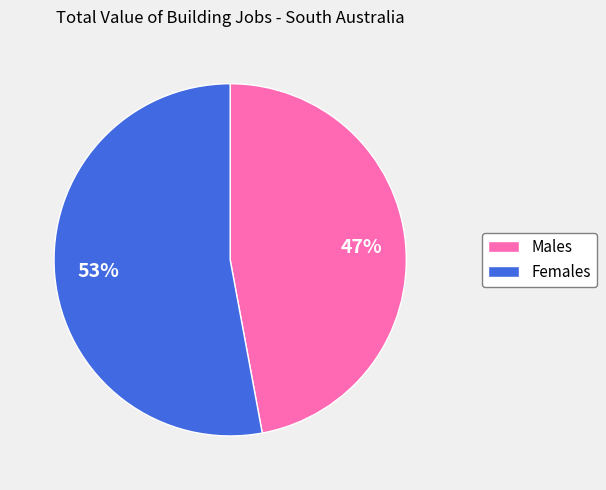

To the nearest percent, what is the difference between the largest and smallest slice percentages?

6%